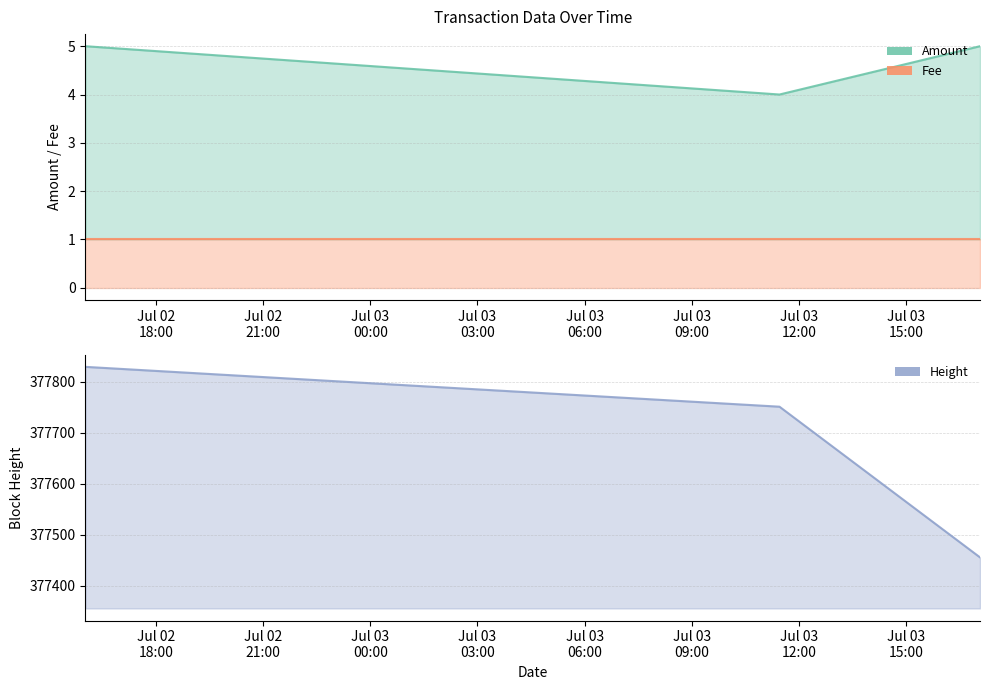

Where is Height nearest to the value 377642?

2017-07-03 11:27:20